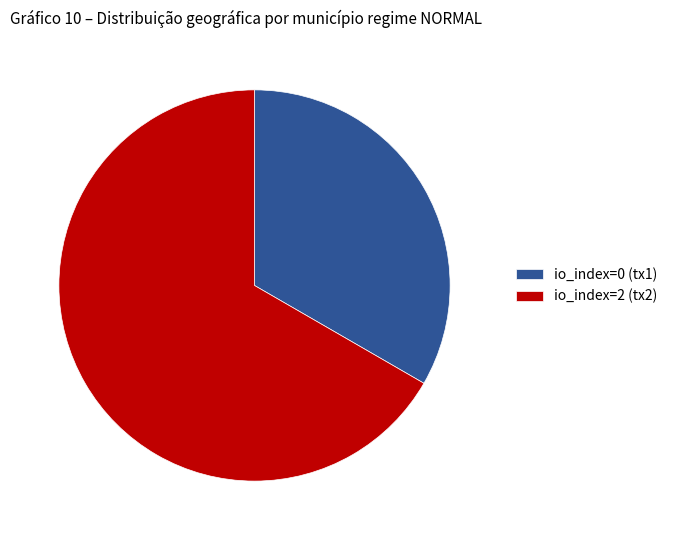

Which category has the smallest portion of the pie?

io_index=0